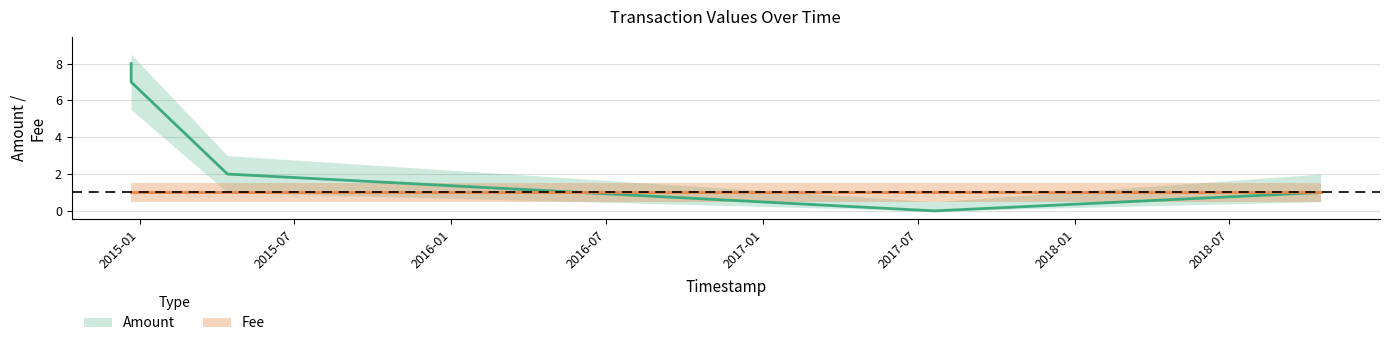

At which category is the sum across all series the highest?

2014-12-22 03:54:54